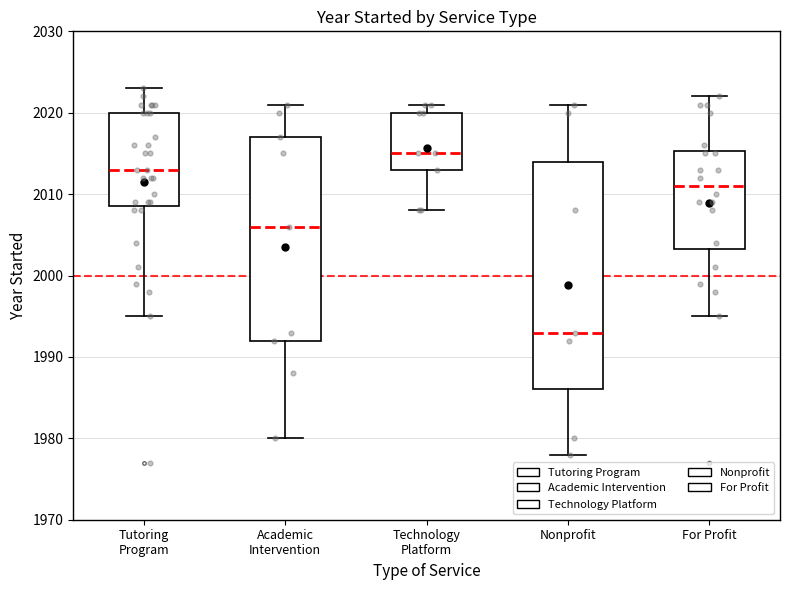

Which box's median line is the lowest?

Nonprofit